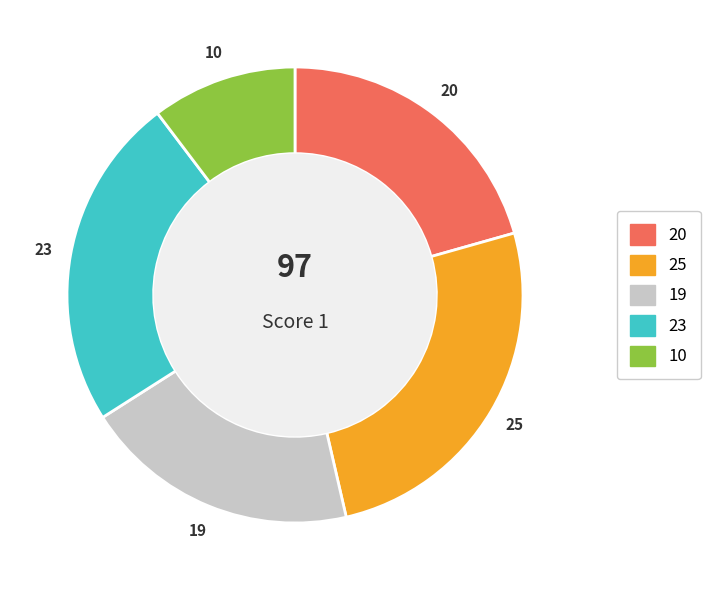

Rank the categories by value from lowest to highest.

10, 19, 20, 23, 25